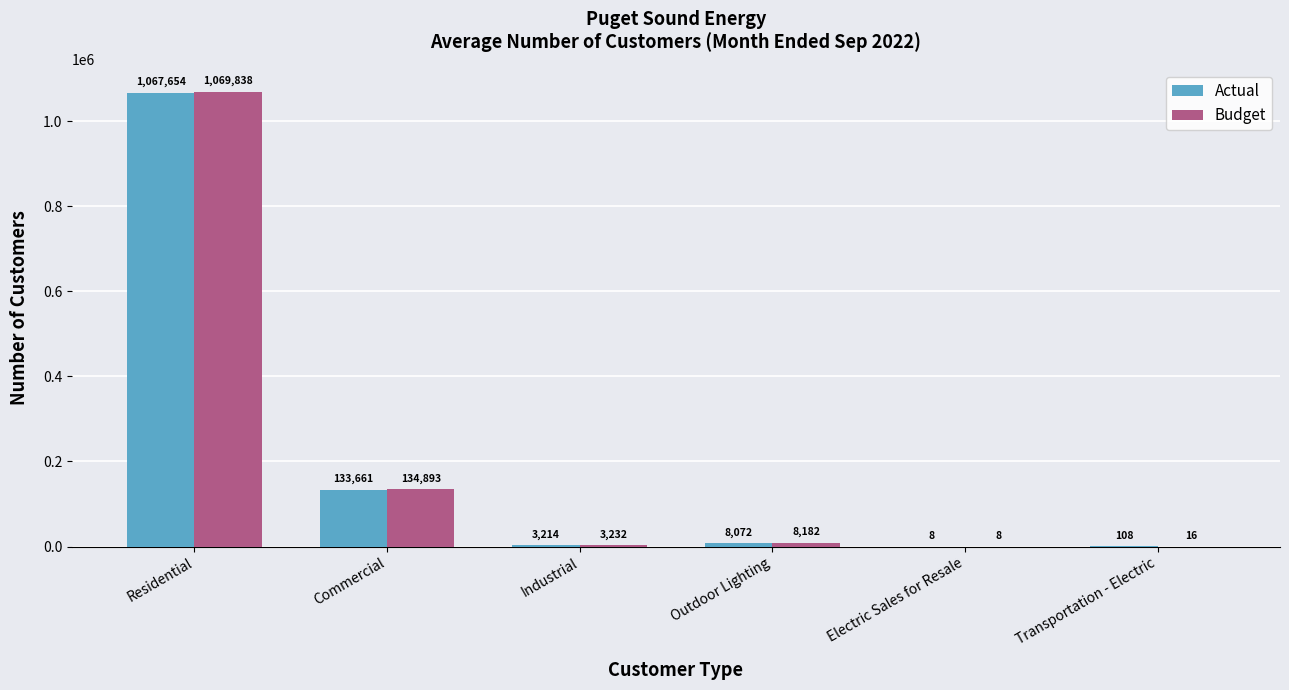

True or false: Actual has a value of 8 at Electric Sales for Resale.

True